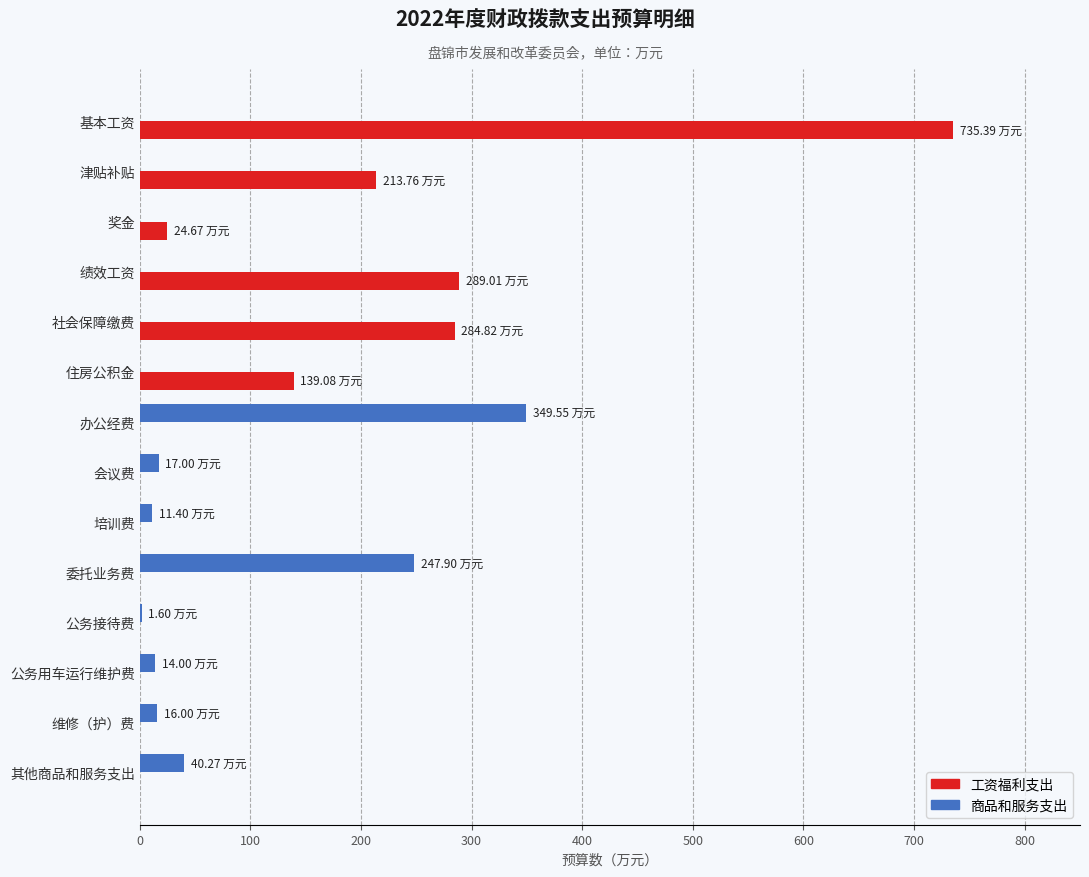

What is the total value across all series at 绩效工资?

289.0